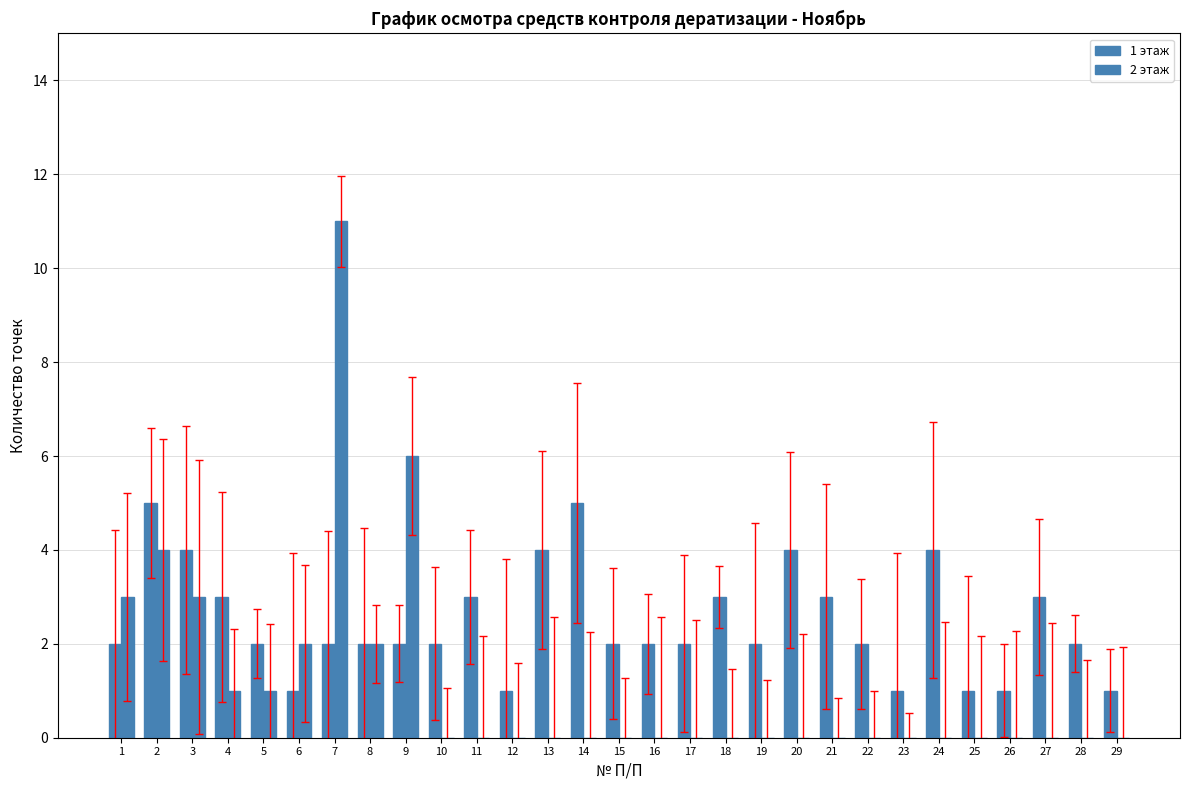

Rank the series at 26 from lowest to highest value.

2 этаж, 1 этаж